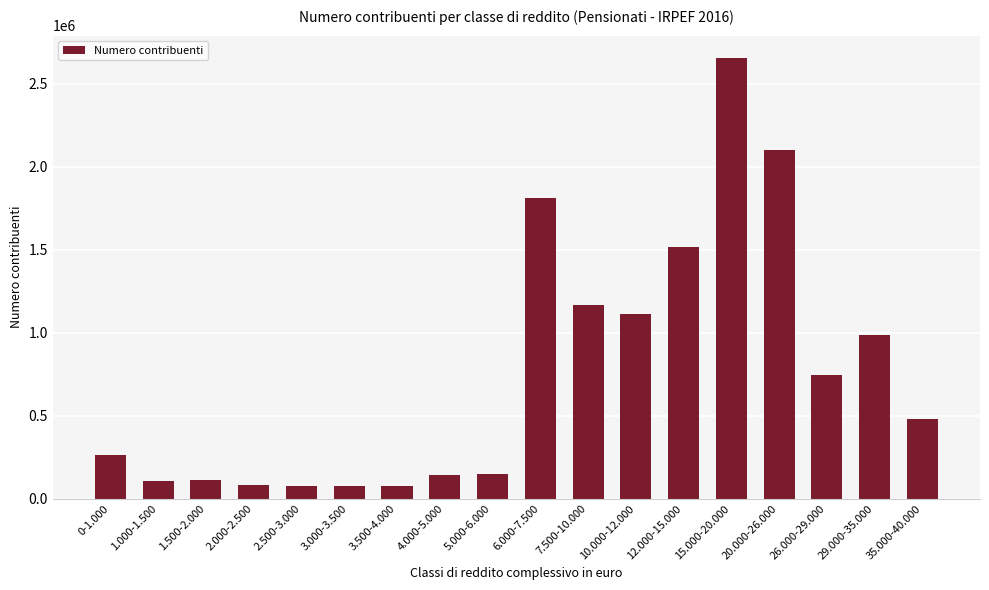

What is the sum of the values at 5.000-6.000 and 1.500-2.000?

261596